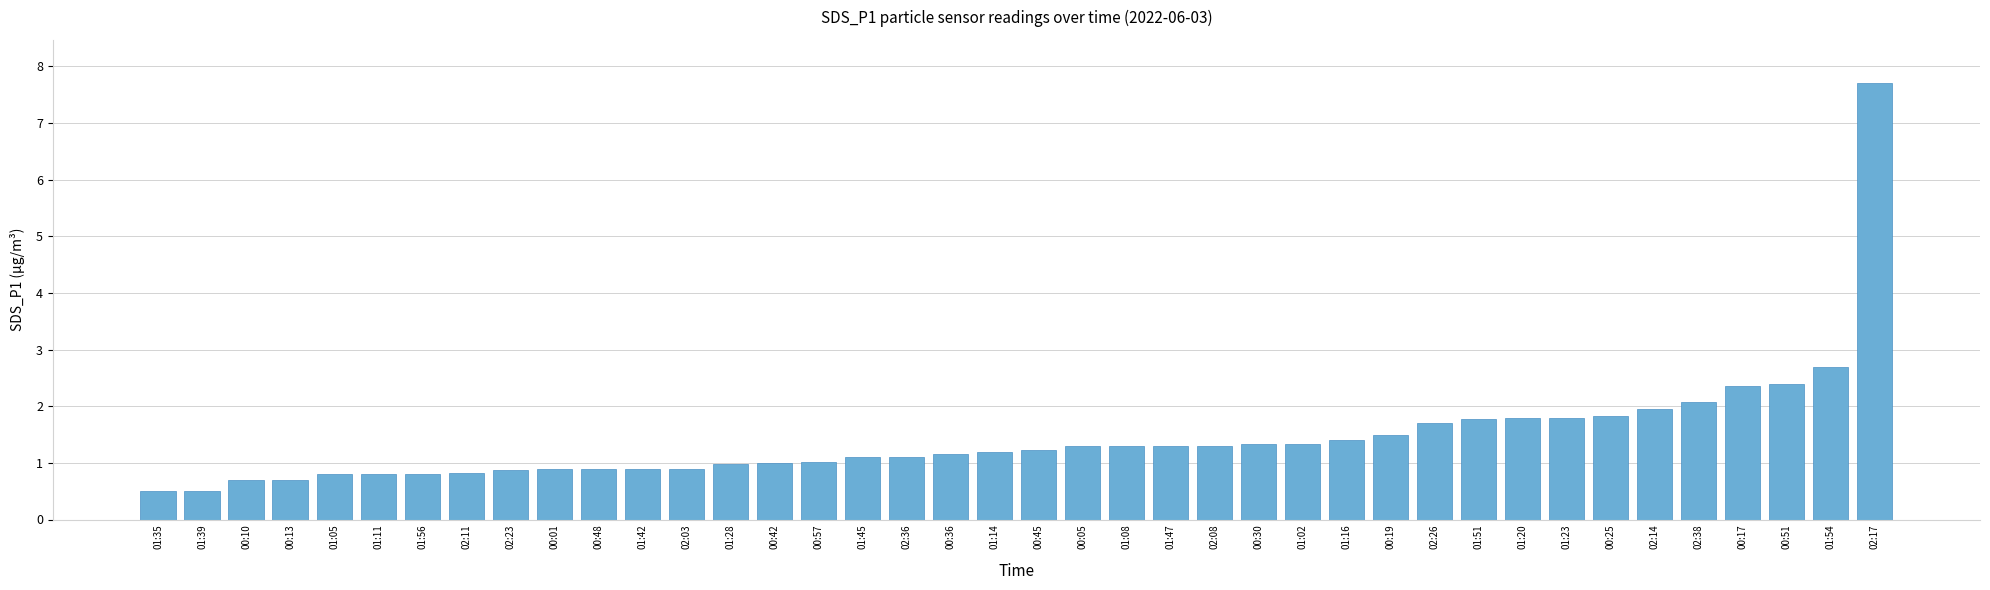

What position from the right is 00:10?

38